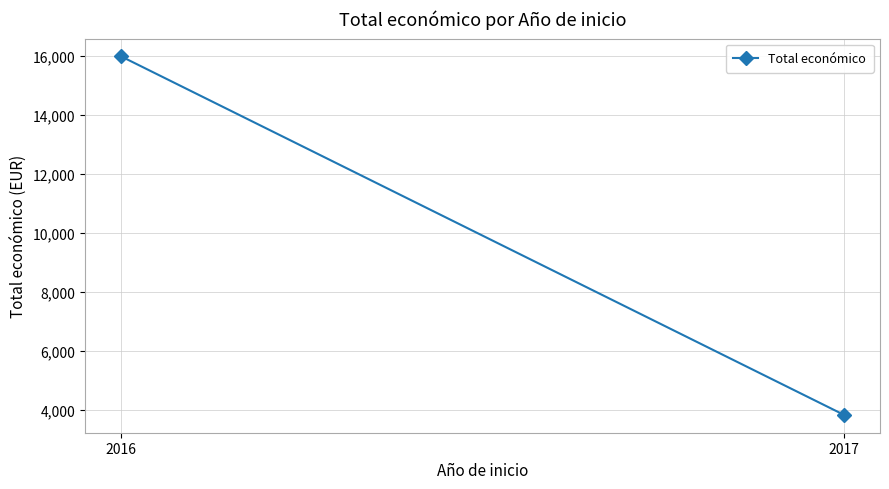

What is the sum of the values at 2016 and 2017?

19820